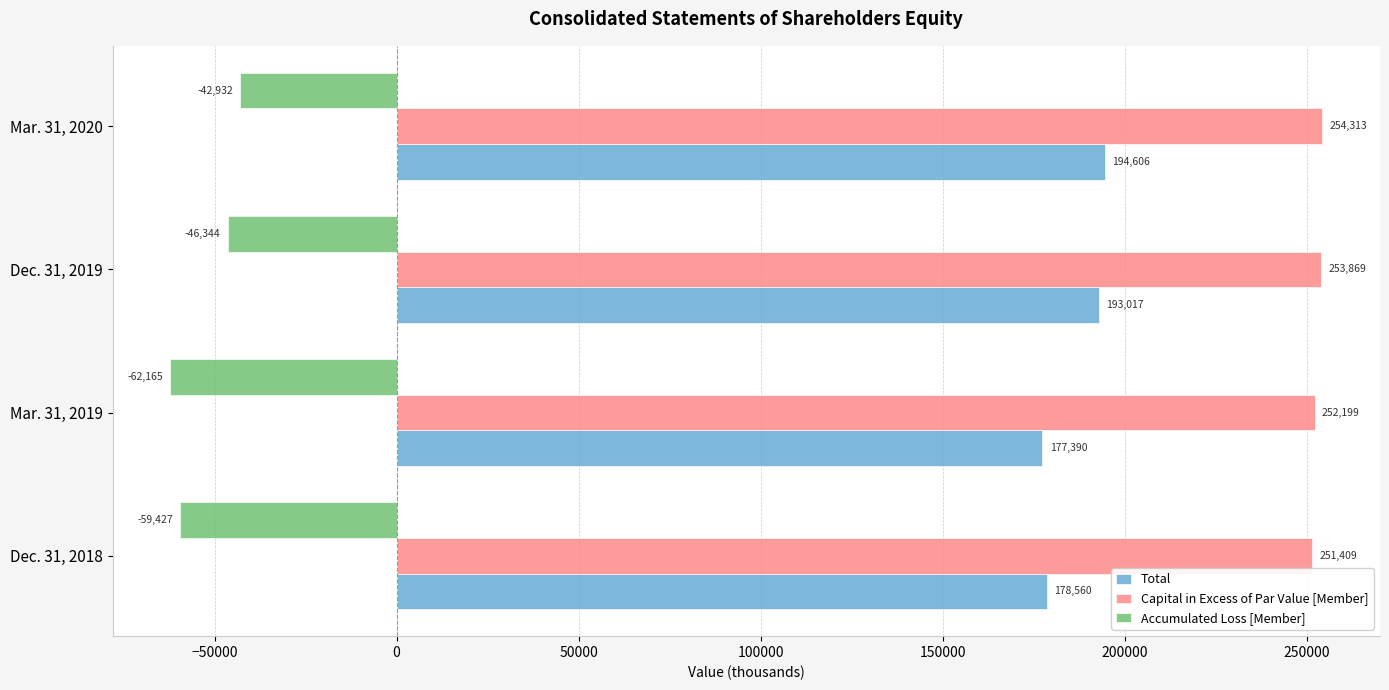

What is the maximum value shown in the chart?

254313